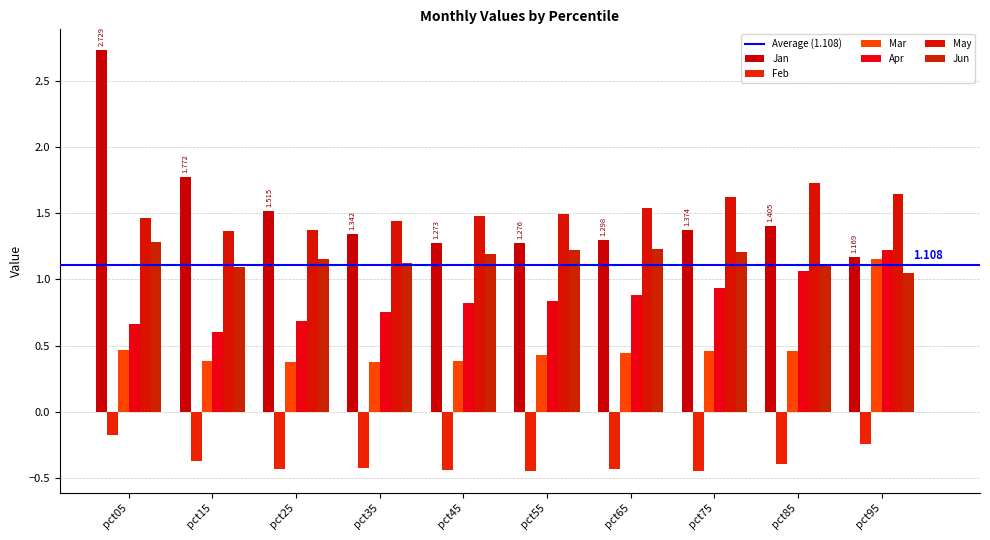

The value of May at pct85 is 1.7. True or false?

True